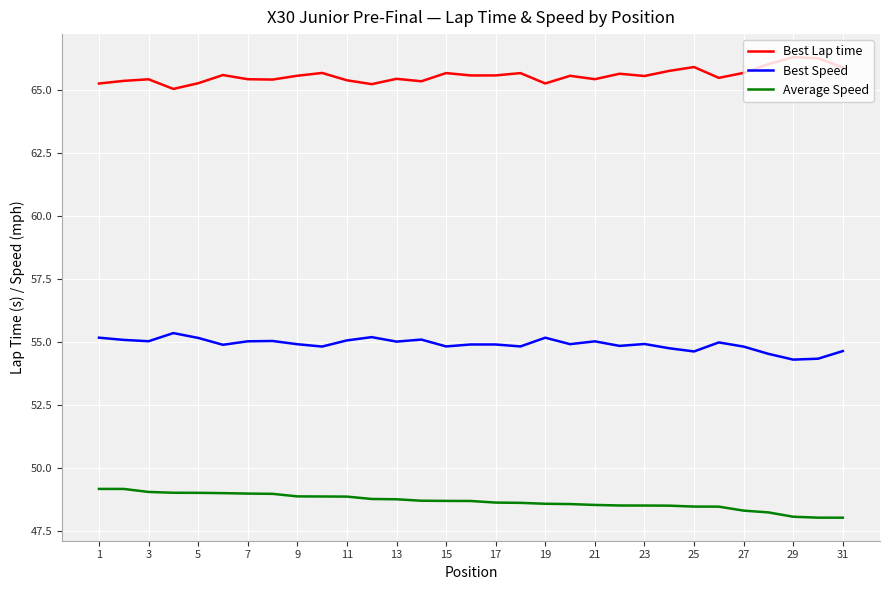

True or false: Best Speed and Best Lap time cross at least once.

False